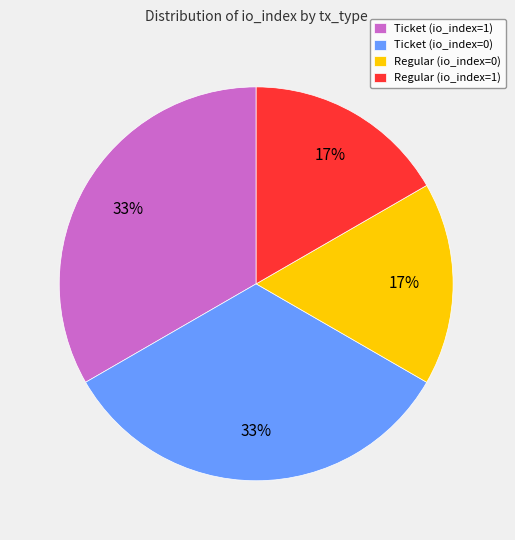

The Ticket (io_index=1) slice represents 33% of the pie. True or false?

True